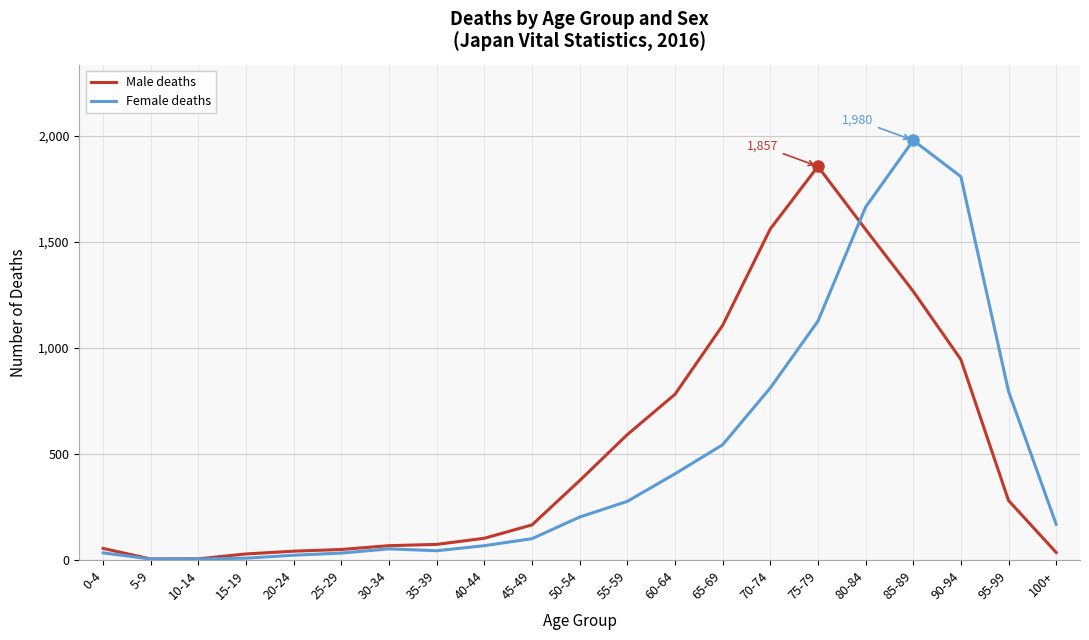

True or false: Female deaths has a value of 812 at 70-74.

True